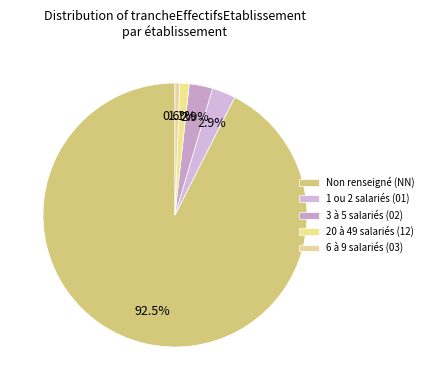

Is there a majority slice in this chart?

Yes